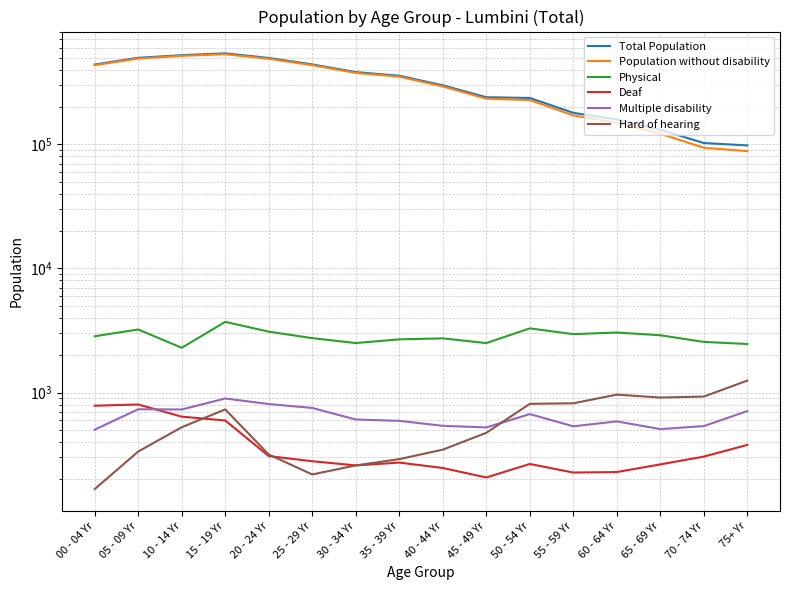

Where is the first local minimum for Hard of hearing?

25 - 29 Yr